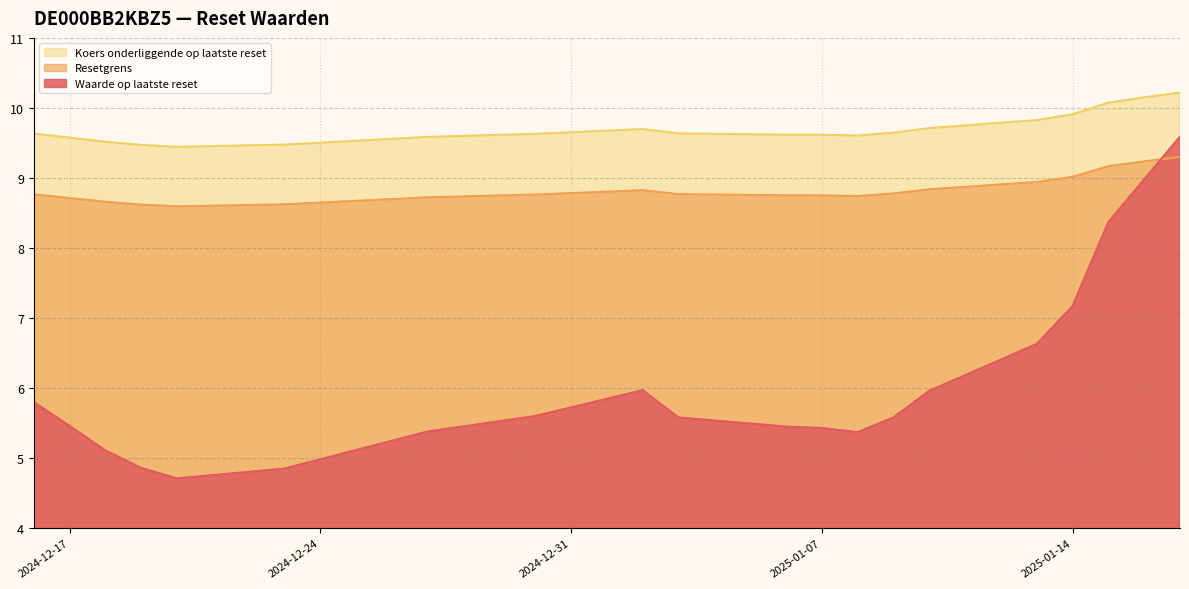

Does the chart display data point markers on the line(s)?

No